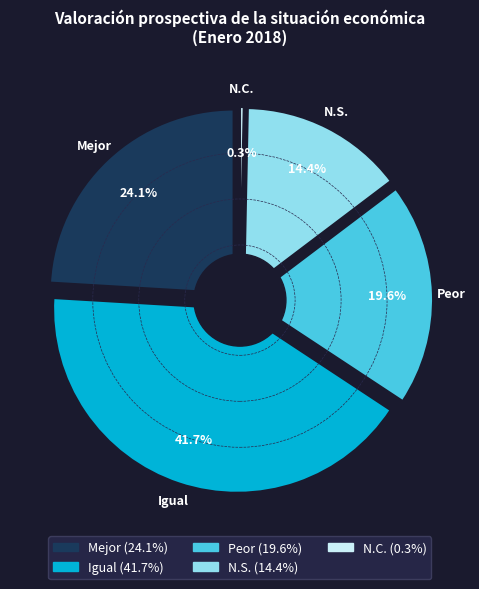

Which slice is the largest?

Igual